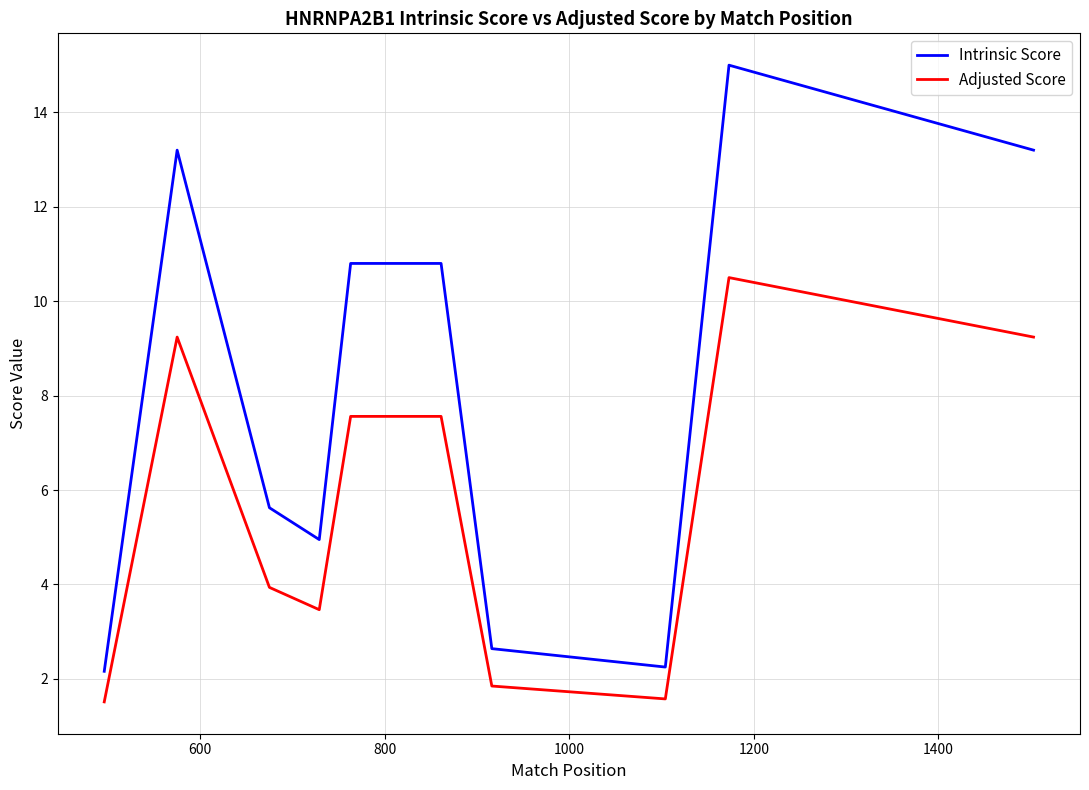

True or false: Intrinsic Score and Adjusted Score cross at least once.

False